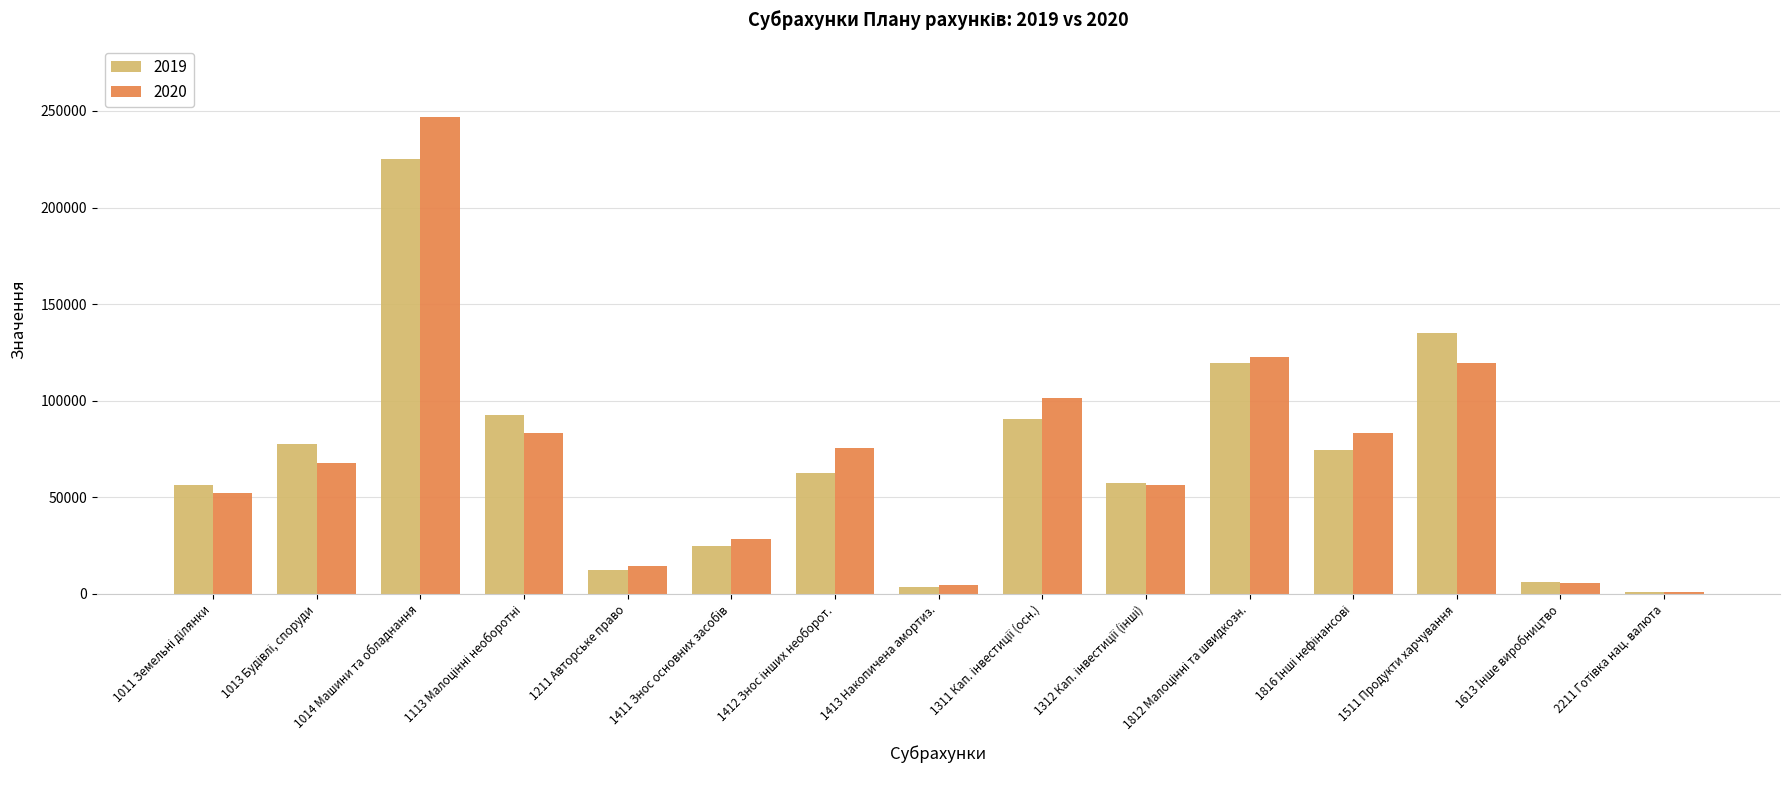

At which category does the chart reach its peak across all series?

1014 Машини та обладнання